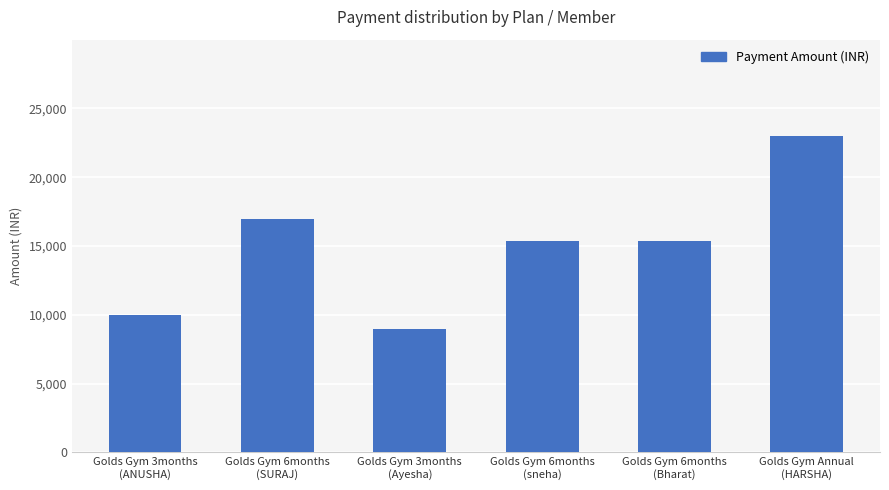

Does the chart contain stacked bars?

No